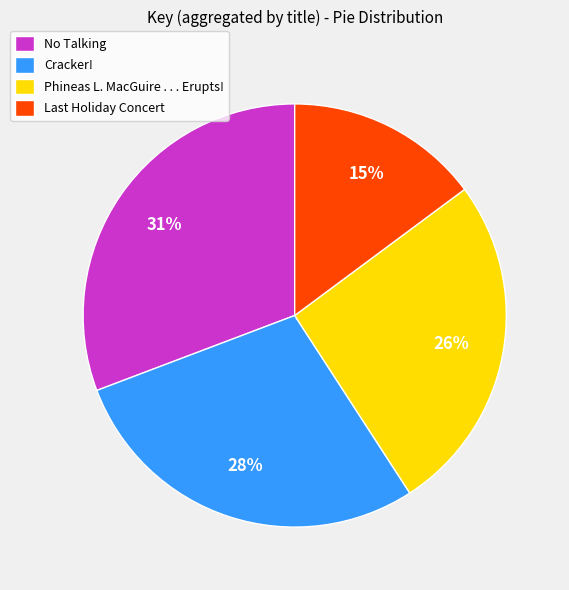

To the nearest percent, what is the difference between the No Talking and Phineas L. MacGuire . . . Erupts! slice percentages?

5%